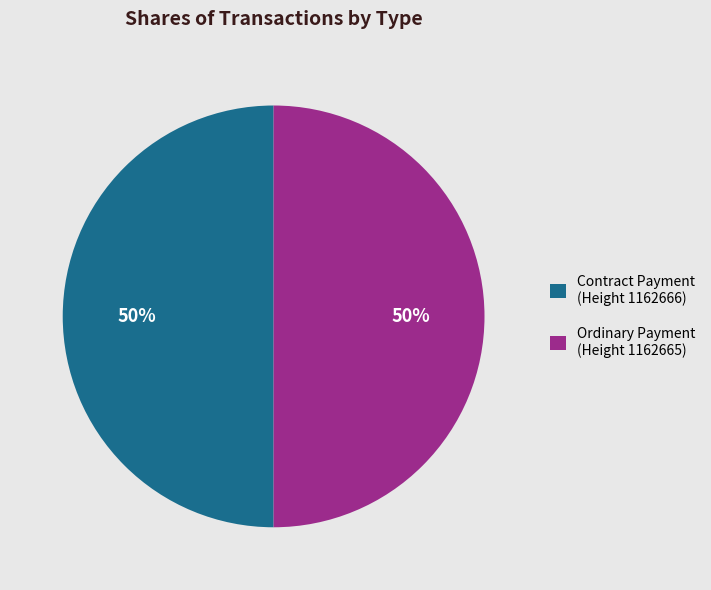

The Contract Payment (Height 1162666) slice represents 50% of the pie. True or false?

True